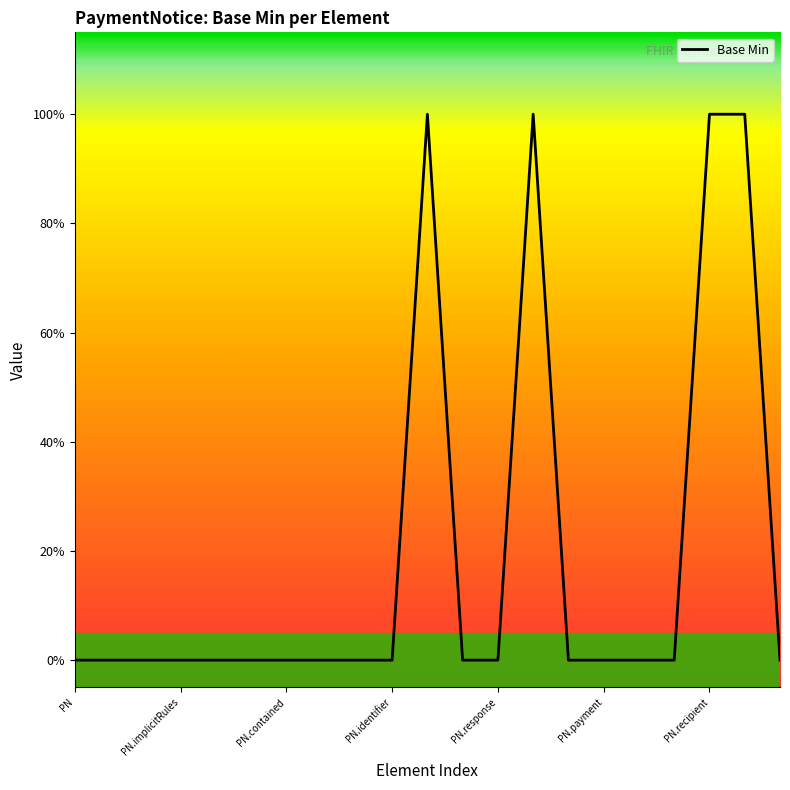

Is this an area chart (filled region under the line)?

No